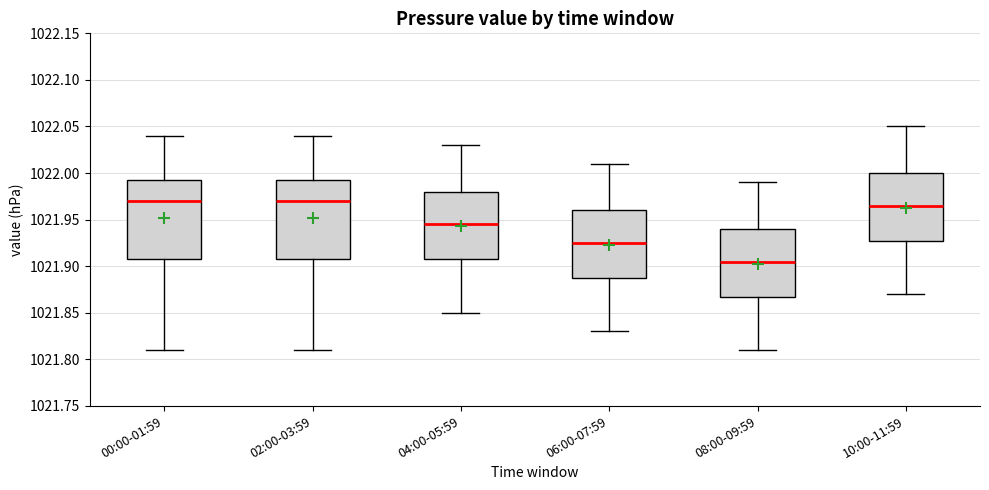

Where is the lower edge of the box for 06:00-07:59 on the y-axis? The values are not printed on the chart, so give them approximately, as read against the axis.

1021.890